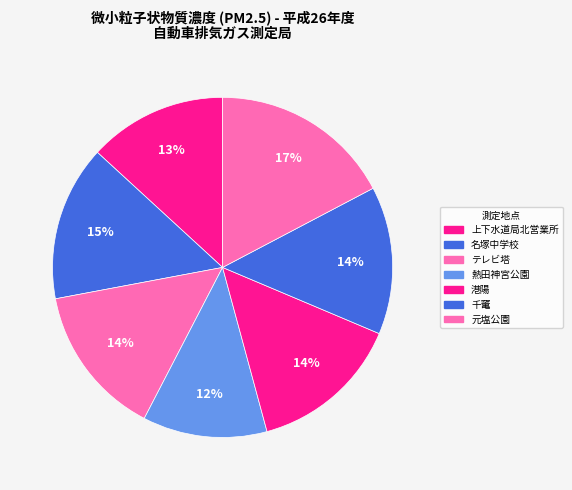

The テレビ塔 slice represents 25% of the pie. True or false?

False